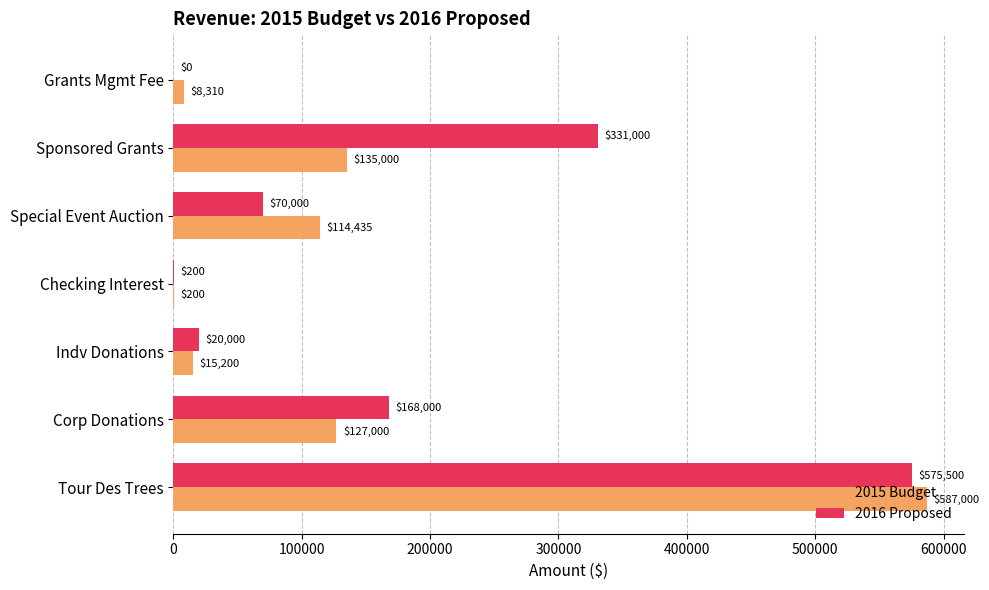

Which series has the largest range (max minus min)?

2015 Budget